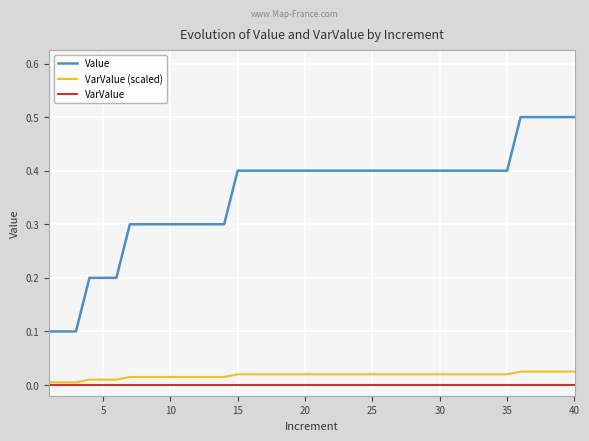

True or false: Value and VarValue intersect in this chart.

False